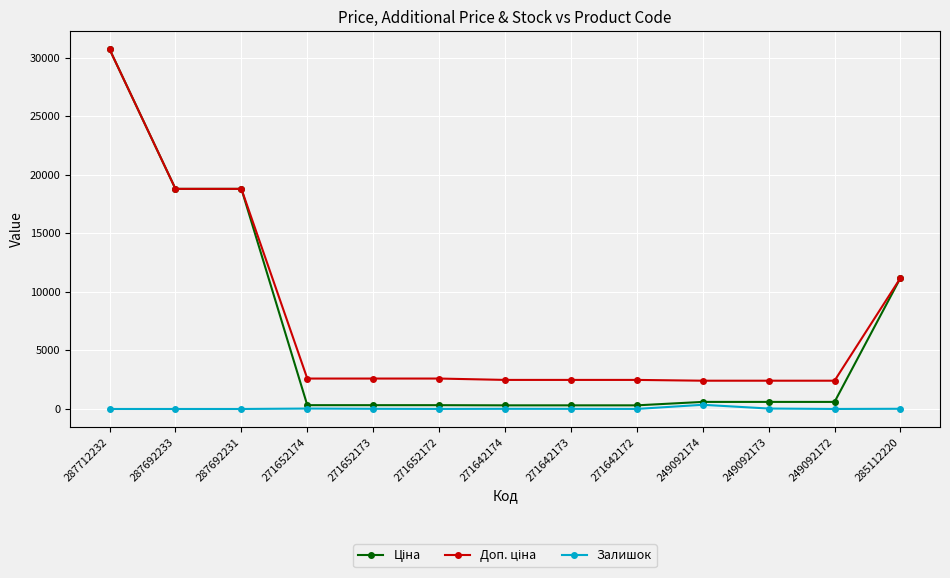

Does the chart display data point markers on the line(s)?

Yes